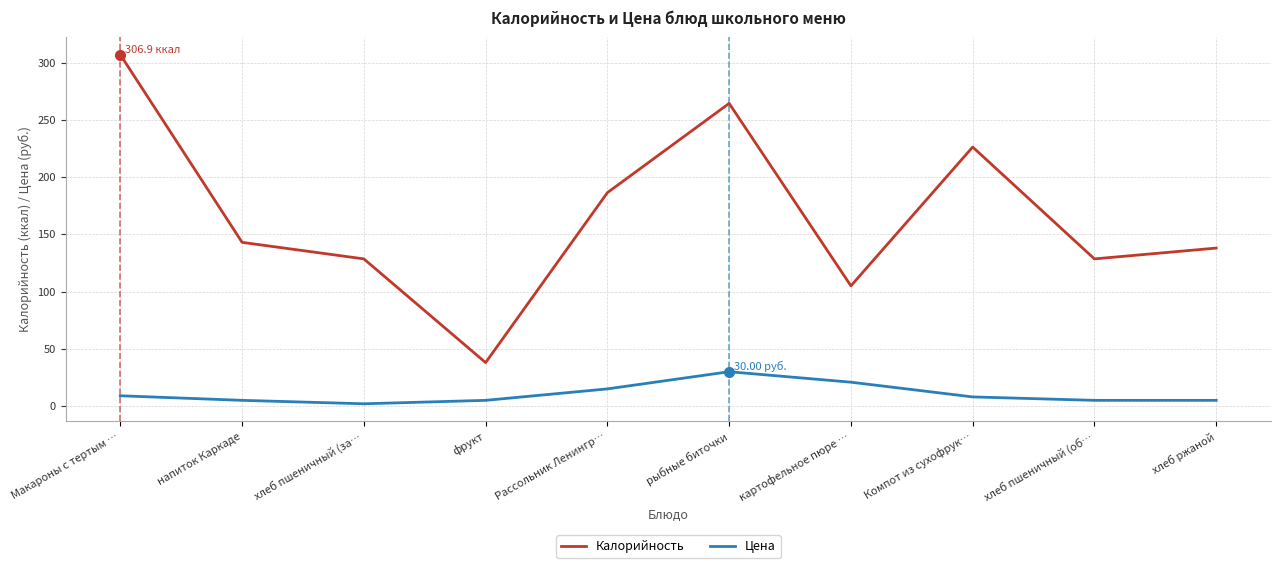

Where is Калорийность nearest to the value 172?

Рассольник Ленингр…